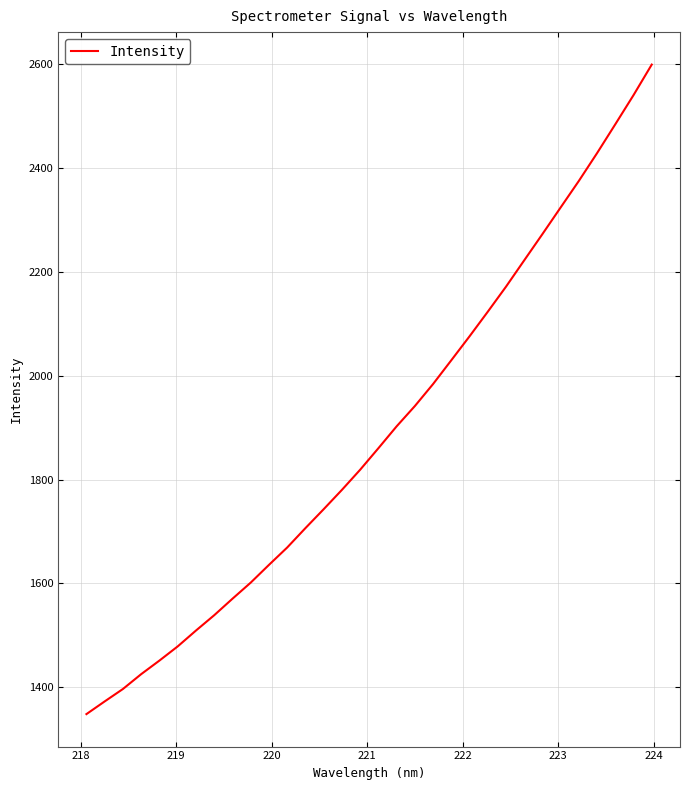

Count the number of values greater than 1860.

16